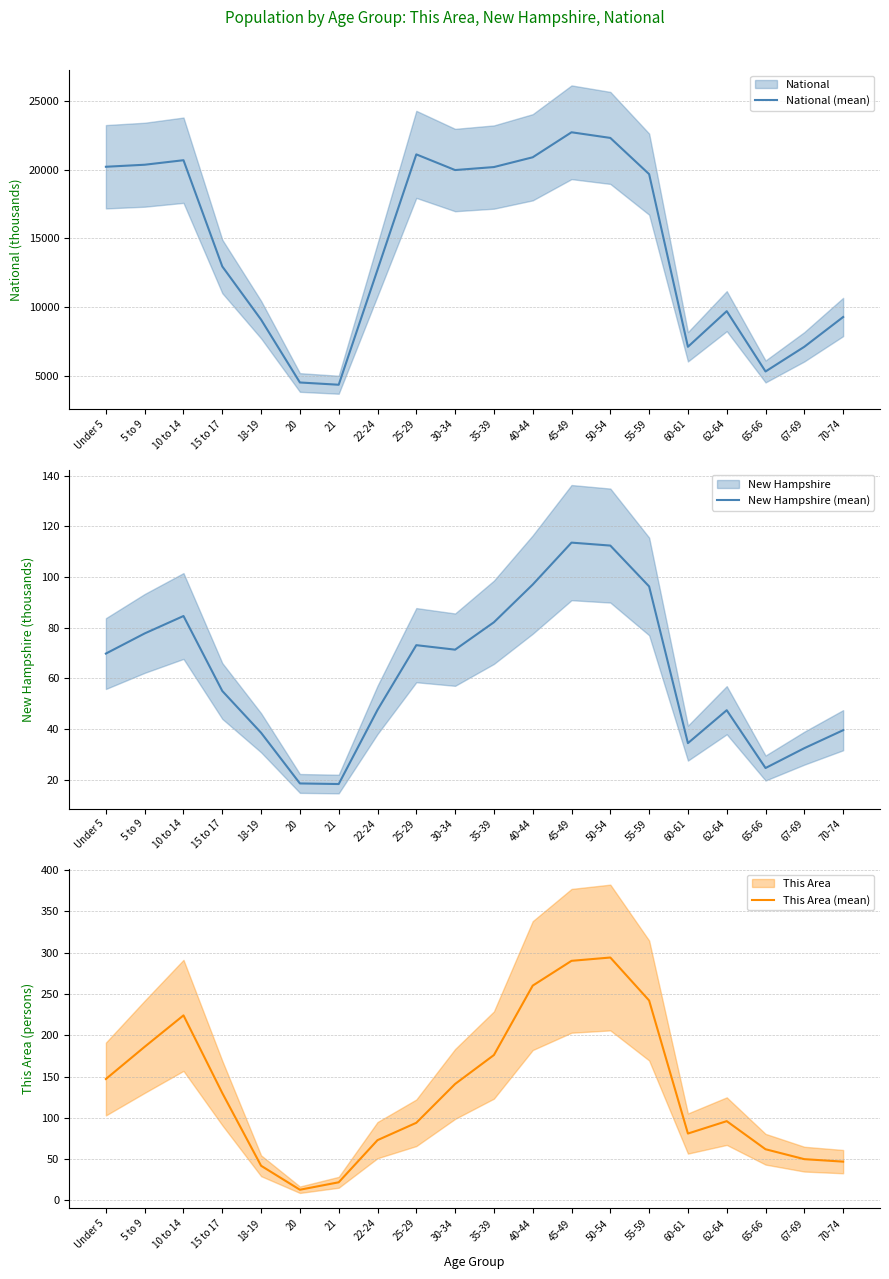

At which category does This Area (mean) reach its first local peak?

10 to 14